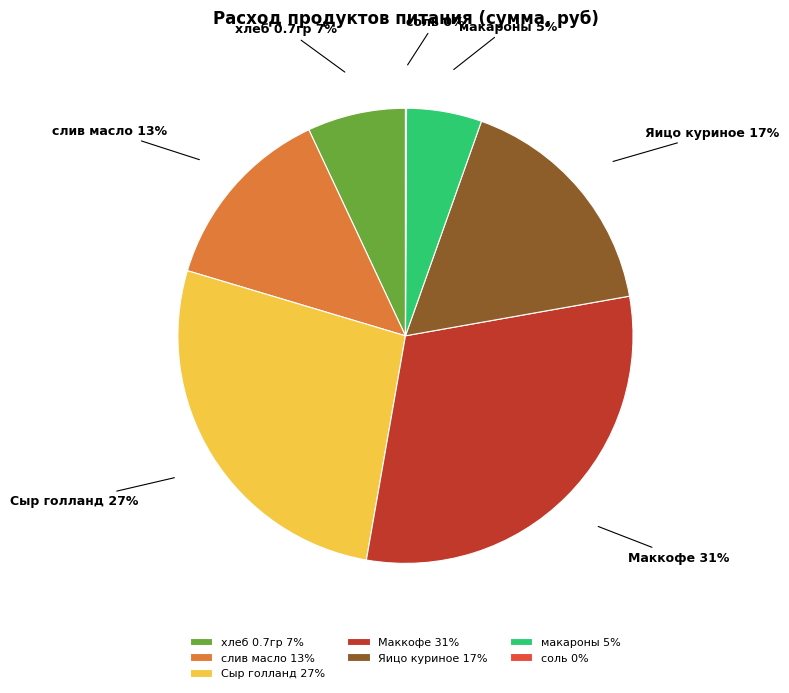

To the nearest percent, what portion does Сыр голланд represent?

27%